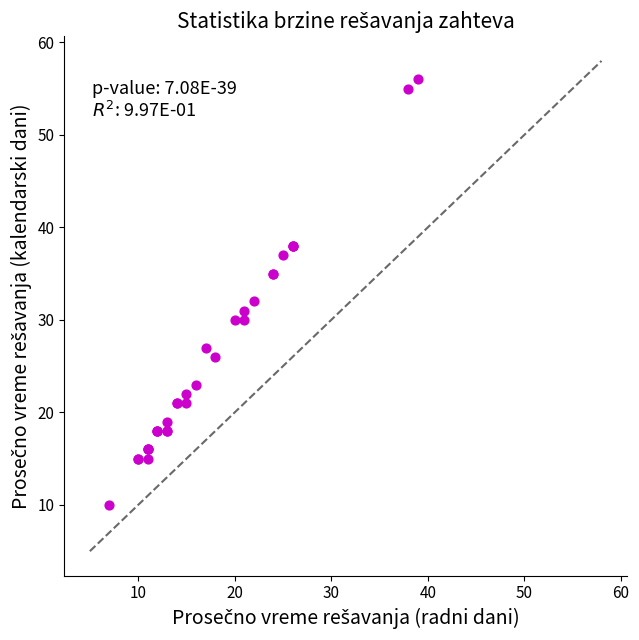

What Y value in the scatter plot is closest to 33?

32